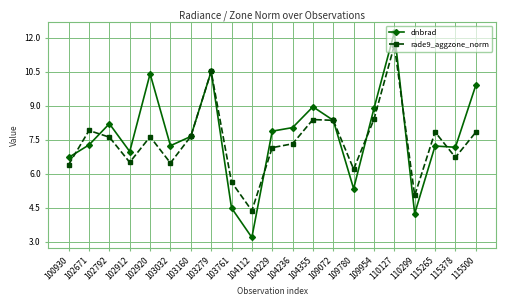

At how many categories does at least one series exceed 5?

20